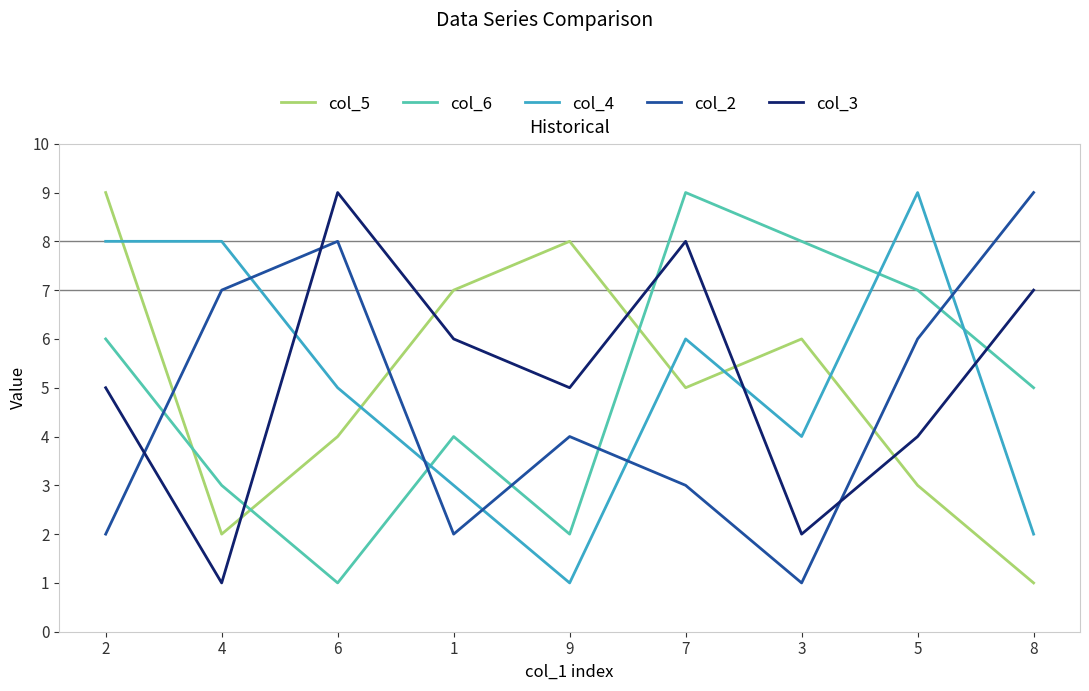

What is the lowest value of the col_2 series?

1